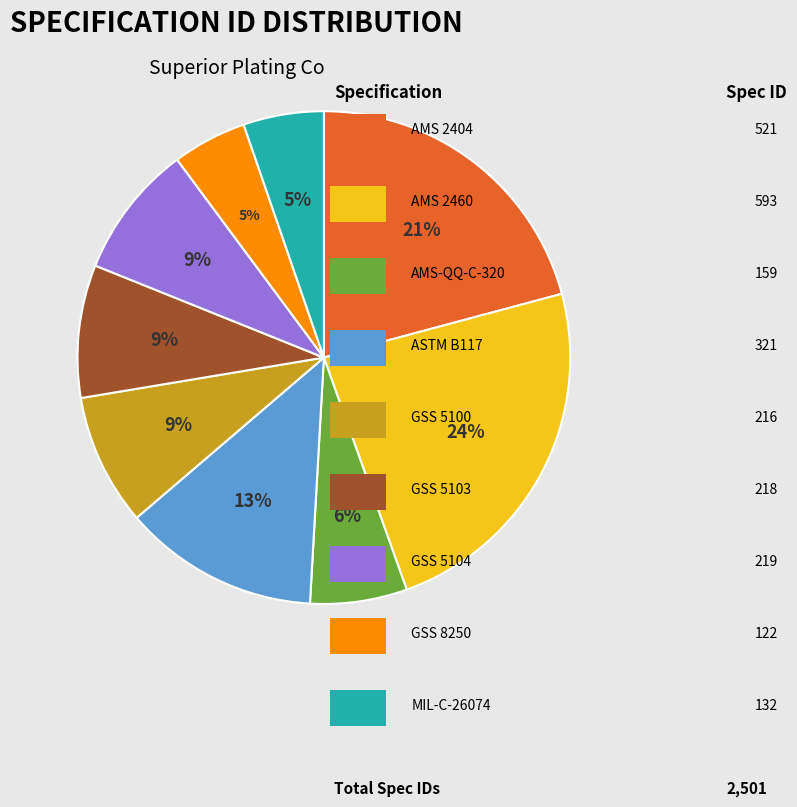

Is there a majority slice in this chart?

No